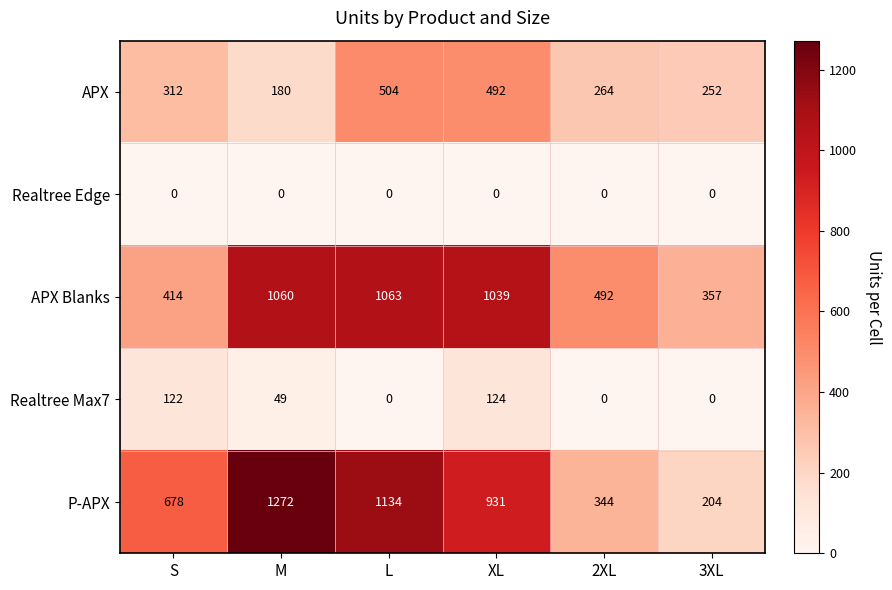

Which series has the largest range (max minus min)?

P-APX